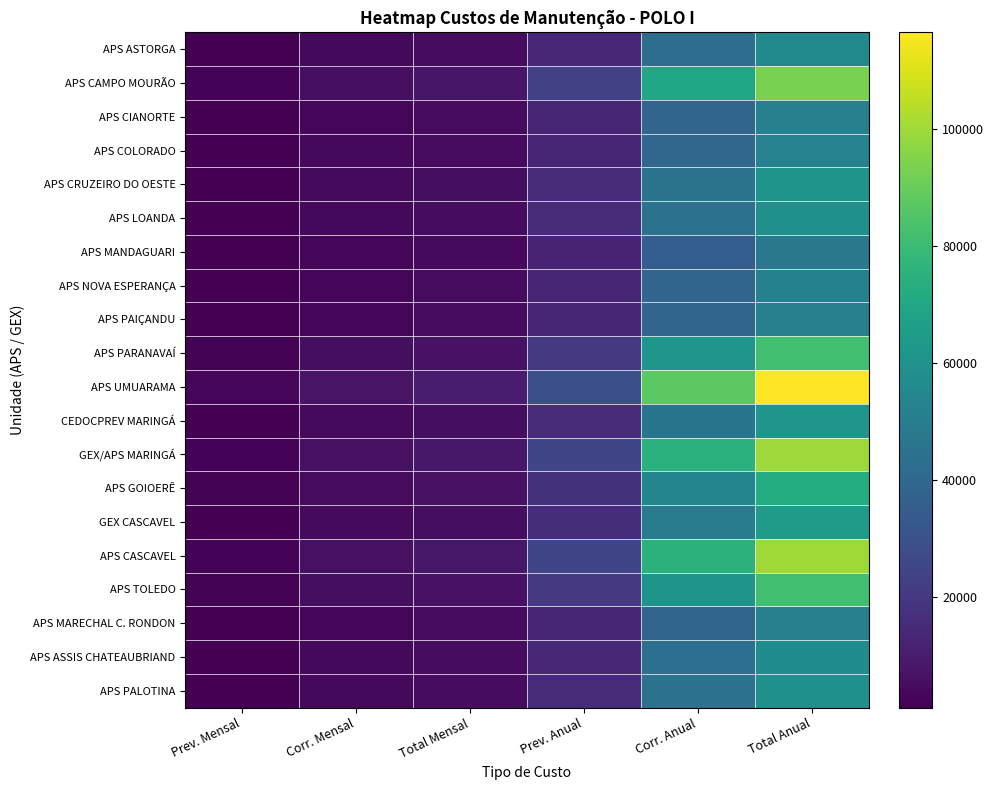

Reading left to right, list all the values displayed in this chart.

APS ASTORGA: Prev. Mensal=1172.7	Corr. Mensal=3518.2	Total Mensal=4691.0	Prev. Anual=14072.9	Corr. Anual=42218.8	Total Anual=56291.7
APS CAMPO MOURÃO: Prev. Mensal=1944.2	Corr. Mensal=5832.7	Total Mensal=7776.9	Prev. Anual=23330.6	Corr. Anual=69991.9	Total Anual=93322.5
APS CIANORTE: Prev. Mensal=1069.1	Corr. Mensal=3207.2	Total Mensal=4276.2	Prev. Anual=12828.7	Corr. Anual=38486.1	Total Anual=51314.9
APS COLORADO: Prev. Mensal=1087.0	Corr. Mensal=3260.9	Total Mensal=4347.9	Prev. Anual=13043.8	Corr. Anual=39131.3	Total Anual=52175.1
APS CRUZEIRO DO OESTE: Prev. Mensal=1263.7	Corr. Mensal=3791.0	Total Mensal=5054.6	Prev. Anual=15163.9	Corr. Anual=45491.7	Total Anual=60655.6
APS LOANDA: Prev. Mensal=1229.7	Corr. Mensal=3689.0	Total Mensal=4918.7	Prev. Anual=14756.1	Corr. Anual=44268.3	Total Anual=59024.3
APS MANDAGUARI: Prev. Mensal=988.4	Corr. Mensal=2965.2	Total Mensal=3953.7	Prev. Anual=11861.0	Corr. Anual=35583.0	Total Anual=47444.0
APS NOVA ESPERANÇA: Prev. Mensal=1075.5	Corr. Mensal=3226.4	Total Mensal=4301.8	Prev. Anual=12905.5	Corr. Anual=38716.3	Total Anual=51621.8
APS PAIÇANDU: Prev. Mensal=1069.1	Corr. Mensal=3207.2	Total Mensal=4276.2	Prev. Anual=12828.7	Corr. Anual=38486.1	Total Anual=51314.9
APS PARANAVAÍ: Prev. Mensal=1698.0	Corr. Mensal=5093.9	Total Mensal=6791.8	Prev. Anual=20375.5	Corr. Anual=61126.4	Total Anual=81501.9
APS UMUARAMA: Prev. Mensal=2429.5	Corr. Mensal=7288.5	Total Mensal=9718.0	Prev. Anual=29153.9	Corr. Anual=87461.8	Total Anual=116615.7
CEDOCPREV MARINGÁ: Prev. Mensal=1279.5	Corr. Mensal=3838.5	Total Mensal=5117.9	Prev. Anual=15353.8	Corr. Anual=46061.5	Total Anual=61415.3
GEX/APS MARINGÁ: Prev. Mensal=2078.5	Corr. Mensal=6235.6	Total Mensal=8314.2	Prev. Anual=24942.5	Corr. Anual=74827.6	Total Anual=99770.1
APS GOIOERÊ: Prev. Mensal=1503.3	Corr. Mensal=4509.9	Total Mensal=6013.2	Prev. Anual=18039.7	Corr. Anual=54119.1	Total Anual=72158.8
GEX CASCAVEL: Prev. Mensal=1338.0	Corr. Mensal=4014.2	Total Mensal=5352.2	Prev. Anual=16056.6	Corr. Anual=48169.9	Total Anual=64226.6
APS CASCAVEL: Prev. Mensal=2089.1	Corr. Mensal=6267.3	Total Mensal=8356.4	Prev. Anual=25069.1	Corr. Anual=75207.2	Total Anual=100276.3
APS TOLEDO: Prev. Mensal=1695.7	Corr. Mensal=5087.1	Total Mensal=6782.8	Prev. Anual=20348.3	Corr. Anual=61044.8	Total Anual=81393.0
APS MARECHAL C. RONDON: Prev. Mensal=1066.1	Corr. Mensal=3198.3	Total Mensal=4264.4	Prev. Anual=12793.2	Corr. Anual=38379.5	Total Anual=51172.6
APS ASSIS CHATEAUBRIAND: Prev. Mensal=1194.8	Corr. Mensal=3584.5	Total Mensal=4779.4	Prev. Anual=14338.0	Corr. Anual=43014.1	Total Anual=57352.2
APS PALOTINA: Prev. Mensal=1225.2	Corr. Mensal=3675.5	Total Mensal=4900.6	Prev. Anual=14701.9	Corr. Anual=44105.6	Total Anual=58807.4